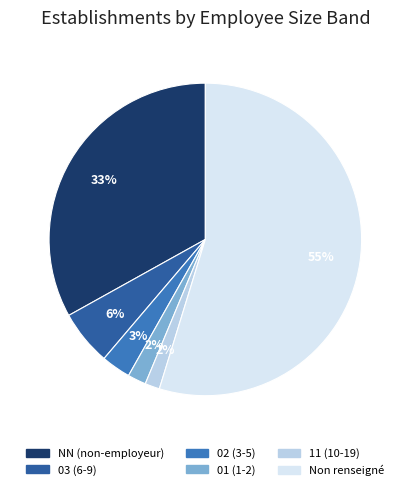

What percentage is the NN (non-employeur) slice, to the nearest percent?

33%